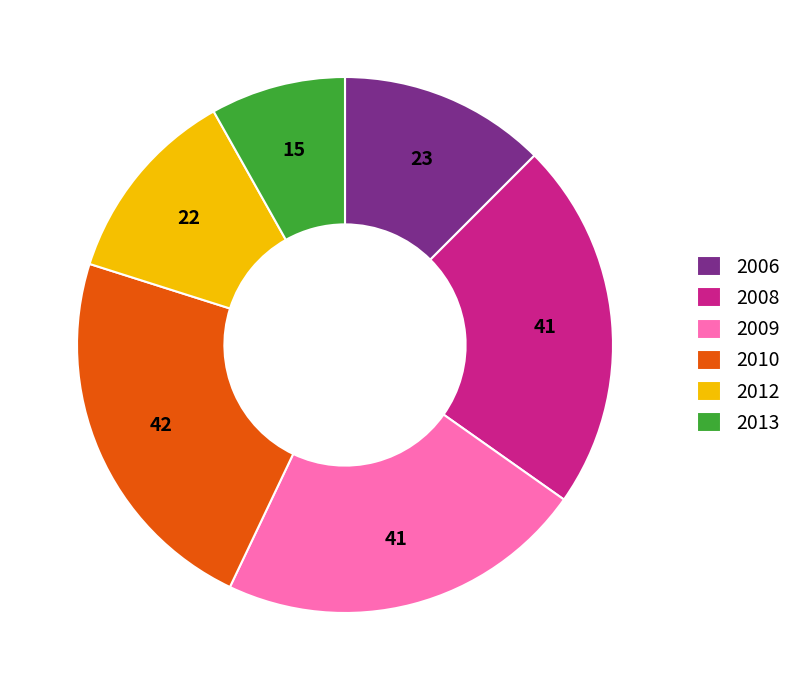

What is the ratio of the value at 2012 to the value at 2009?

0.5